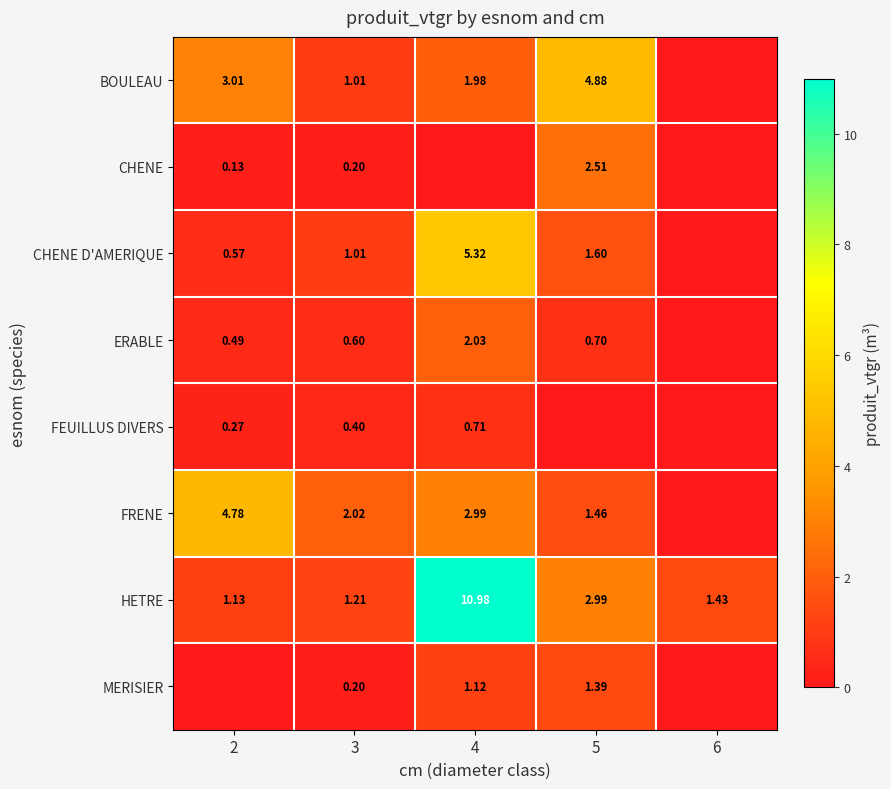

Is the value of FEUILLUS DIVERS at 2 greater than the value of MERISIER at 3?

Yes